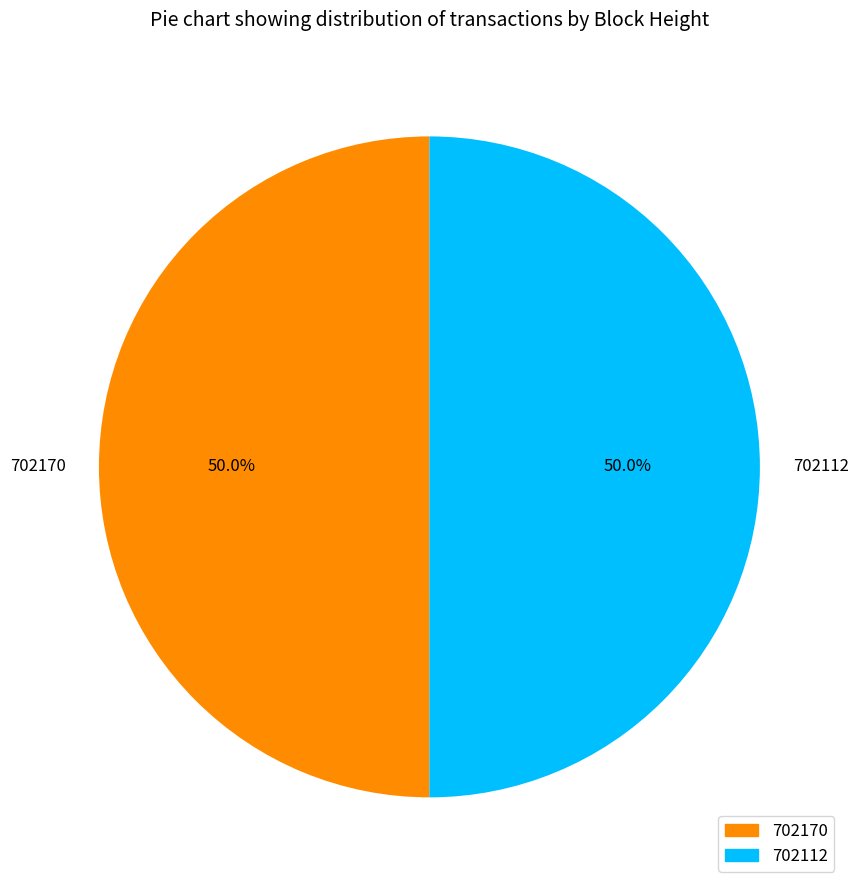

Combined, do 702112 and 702170 account for over 50%?

Yes